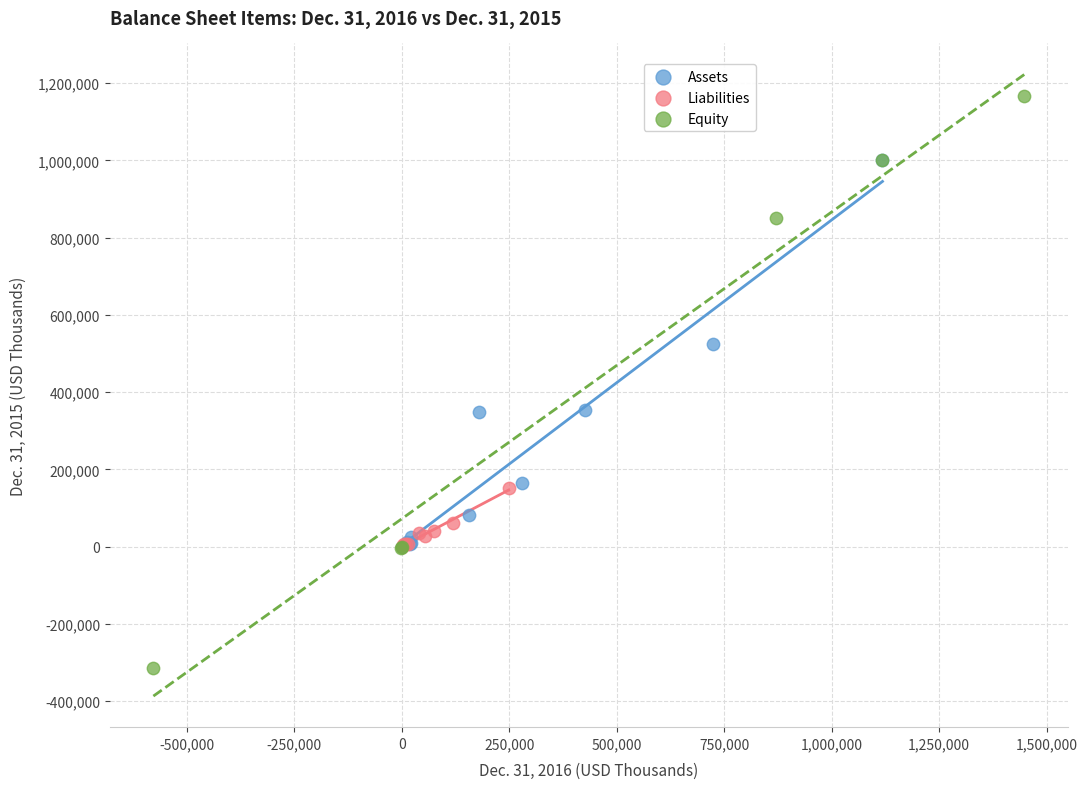

Which series reaches the minimum Y coordinate?

Equity